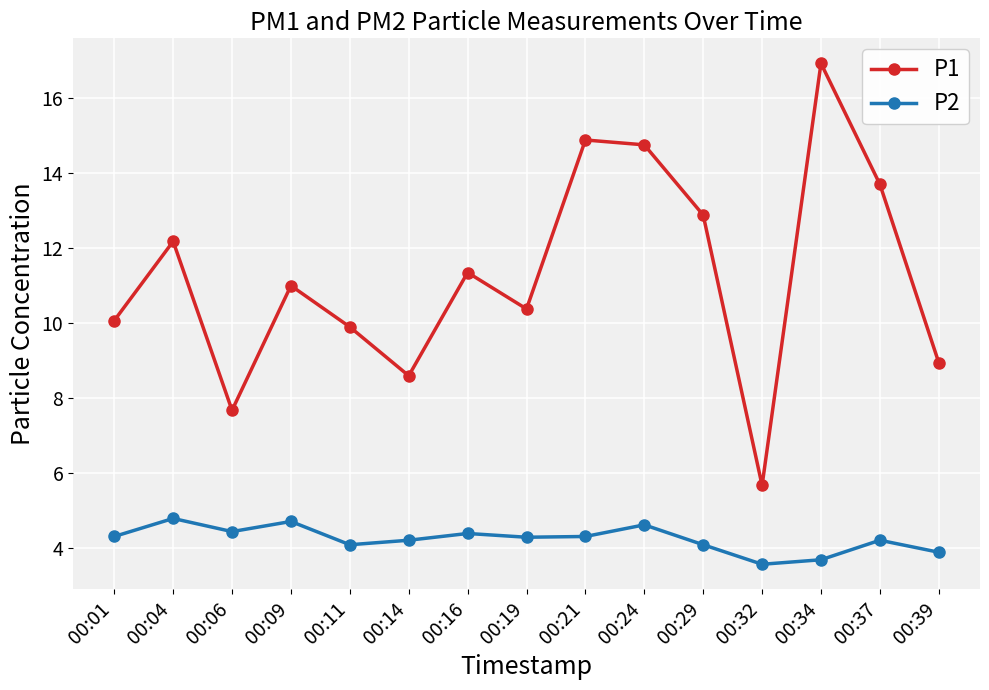

Rank the series at 00:32 from highest to lowest value.

P1, P2